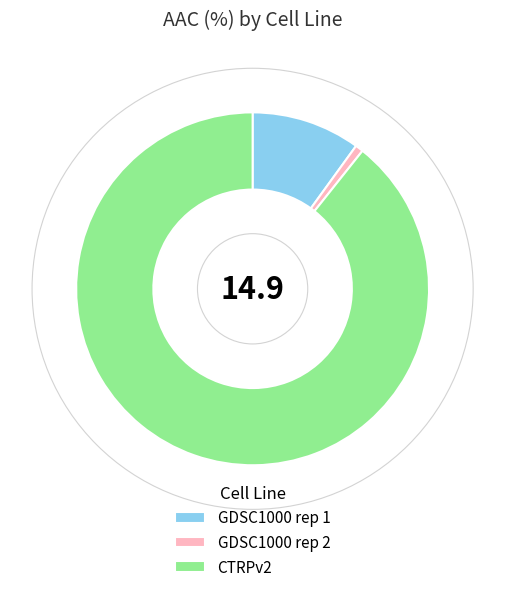

Do GDSC1000 rep 2 and GDSC1000 rep 1 together represent more than half of the pie?

No